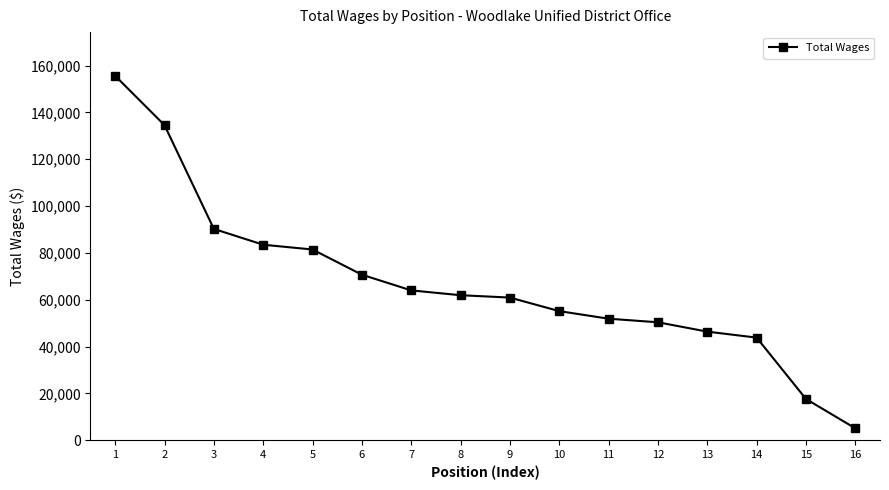

Is it true that the value at 9 is 60934?

True